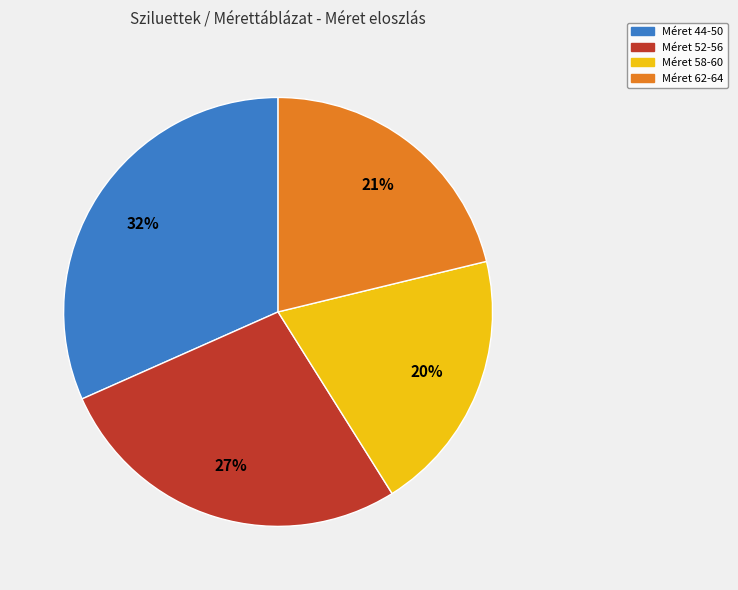

Is it true that Méret 44-50 is 22% of the pie?

False